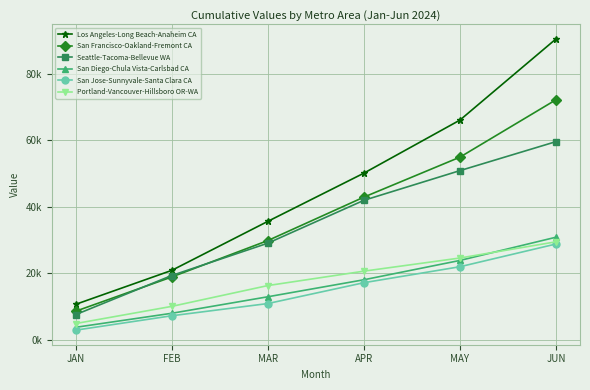

What value does the Seattle-Tacoma-Bellevue WA series have at FEB?

19301.4